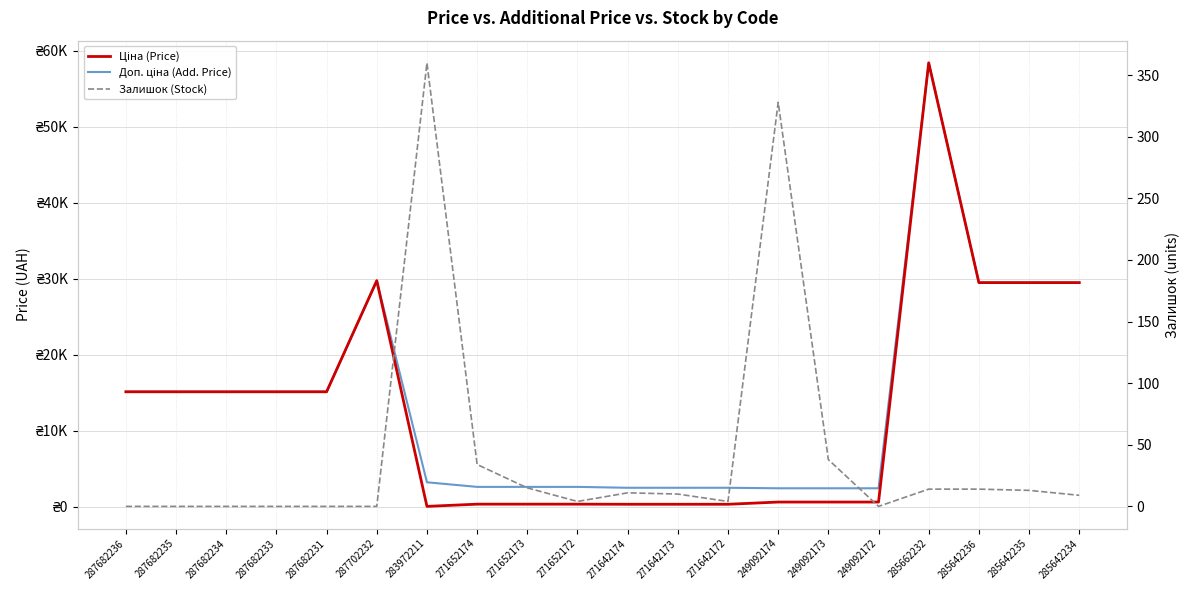

What is the spread (max minus min) of values at 249092173?

2376.8